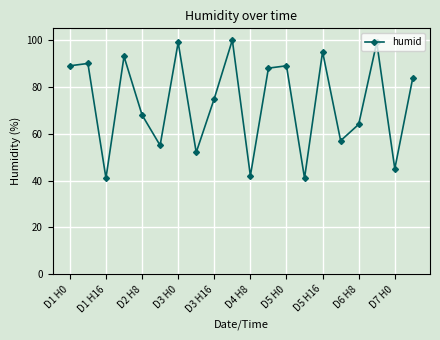

How many values are below 84?

10